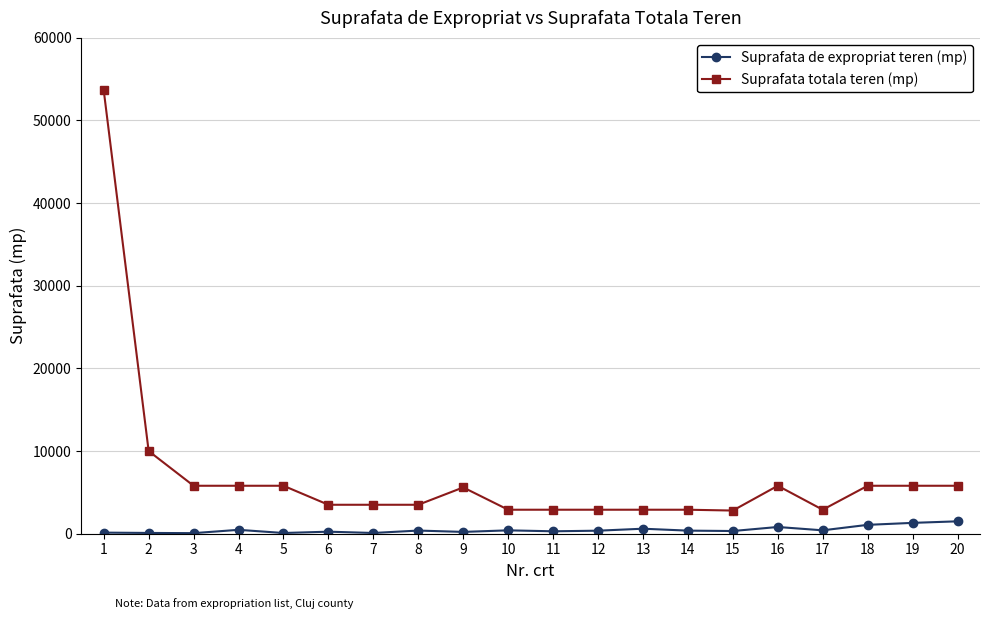

The value of Suprafata totala teren (mp) at 11 is 868. True or false?

False